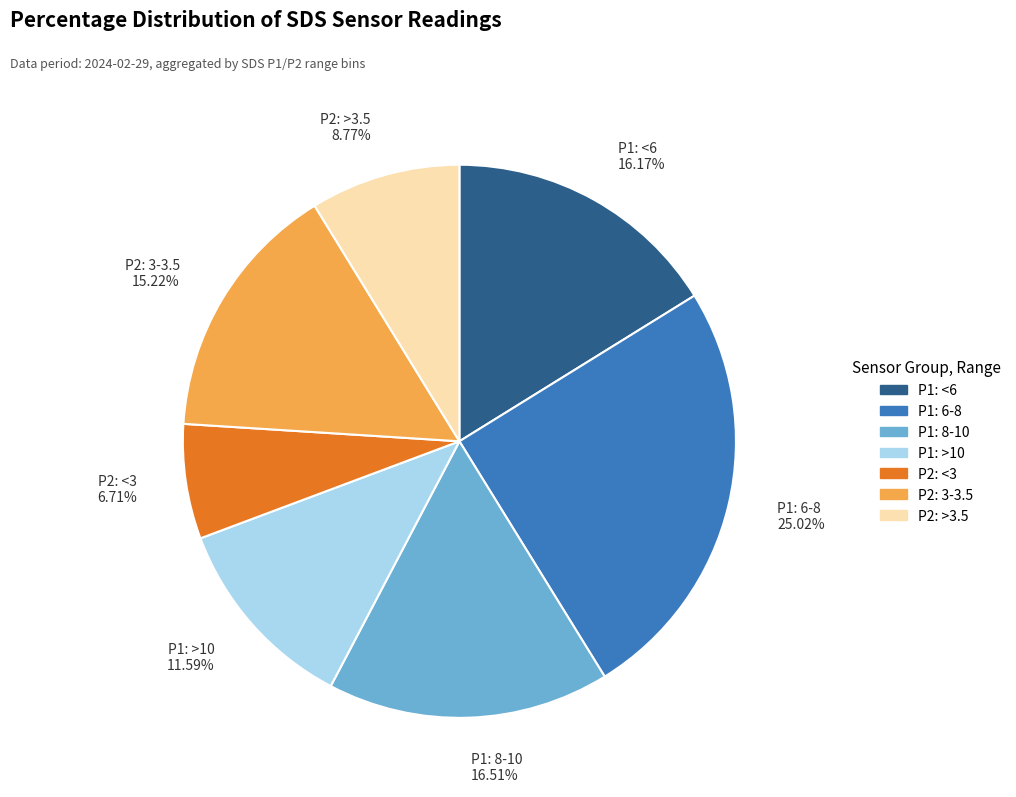

Is there any slice that represents more than half of the pie?

No